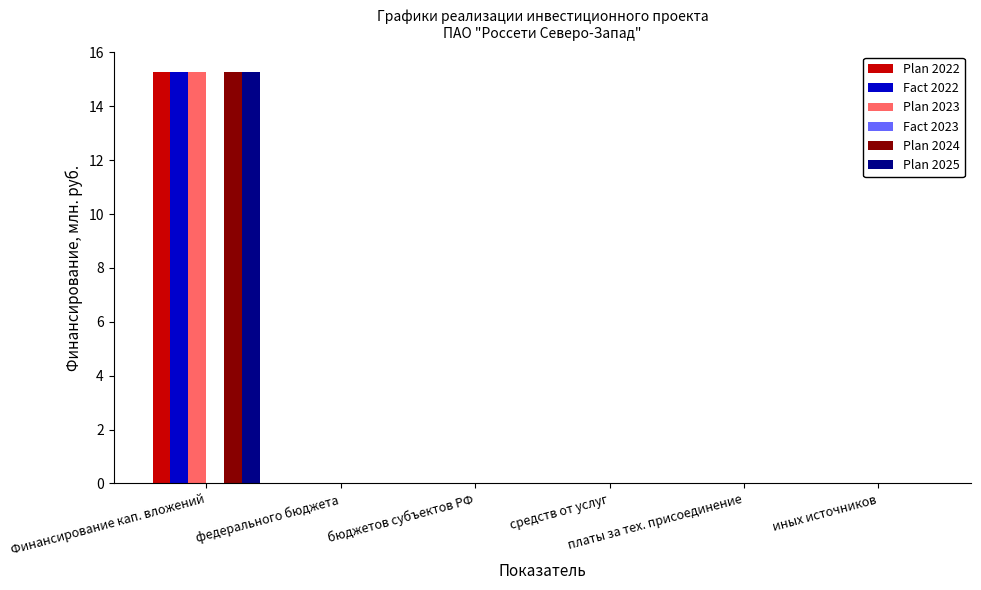

Does the chart contain stacked bars?

No